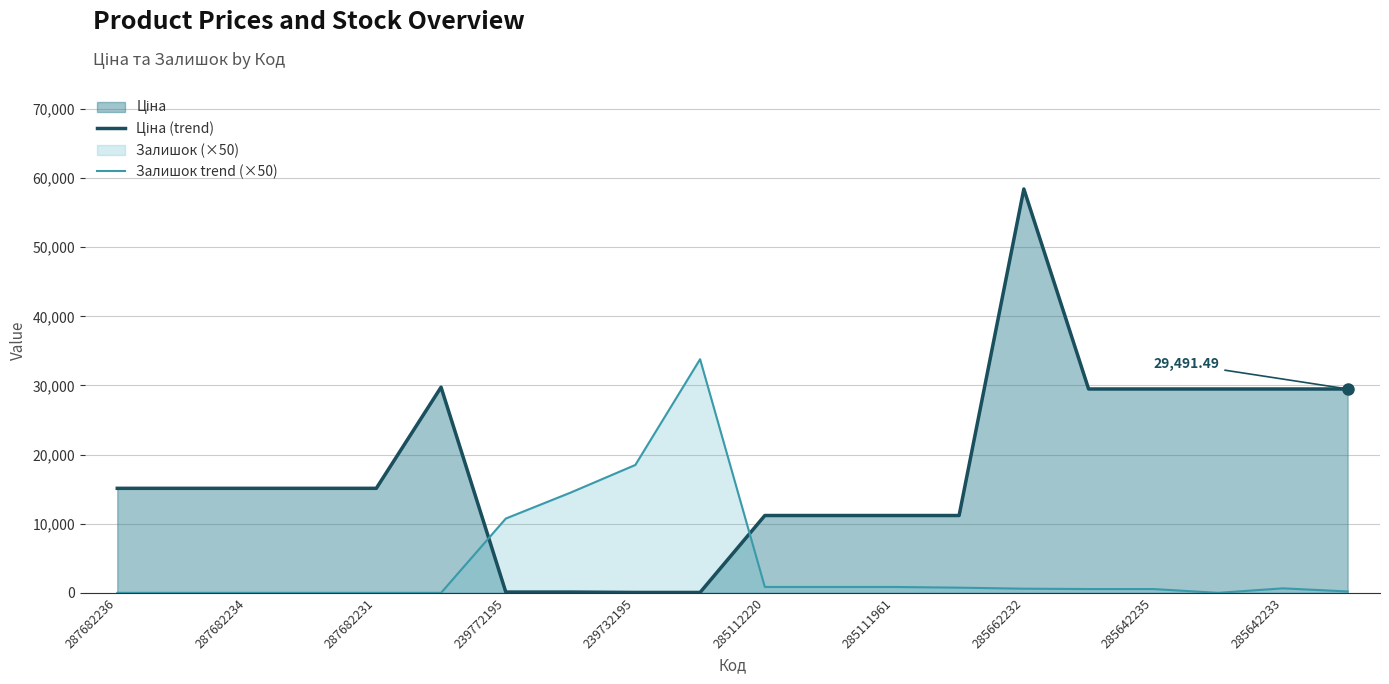

At which category is the sum across all series the highest?

285662232